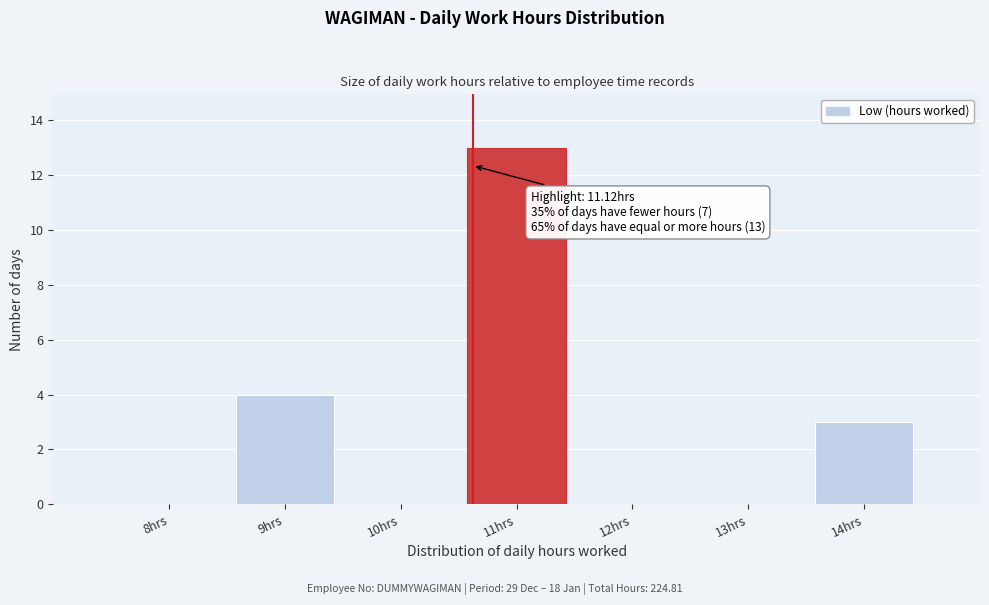

Reading right to left, extract all data points from this chart.

14hrs=3	13hrs=0	12hrs=0	11hrs=13	10hrs=0	9hrs=4	8hrs=0